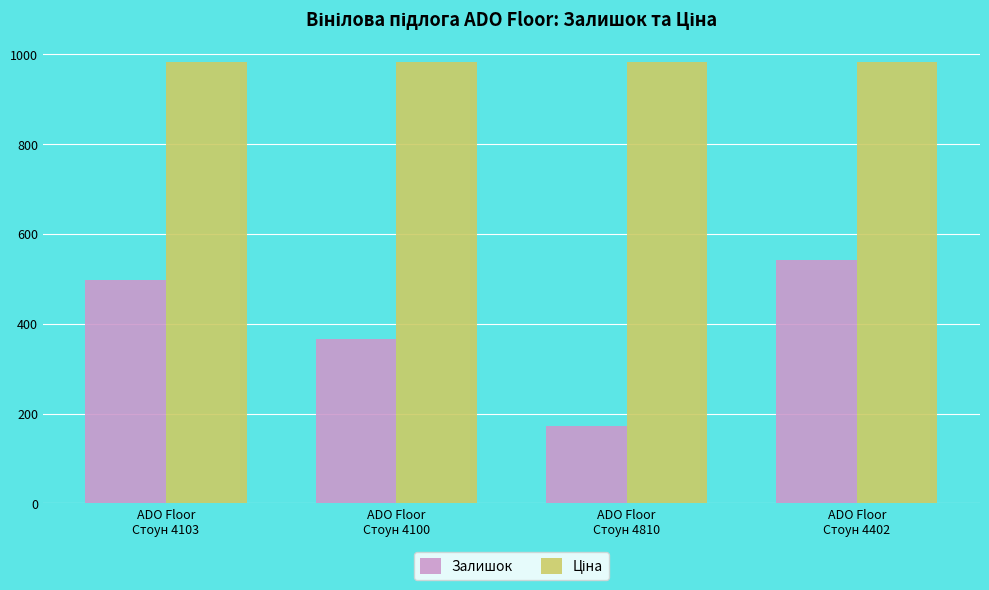

What is the difference between the second highest and minimum values in the Залишок series?

324